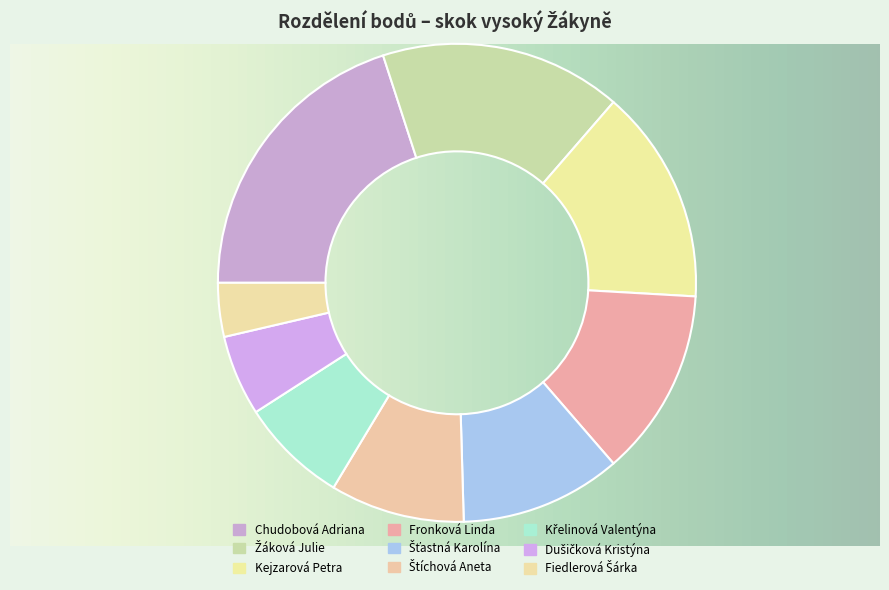

Approximately how many times larger is the value at Fiedlerová Šárka compared to Štíchová Aneta?

0.4